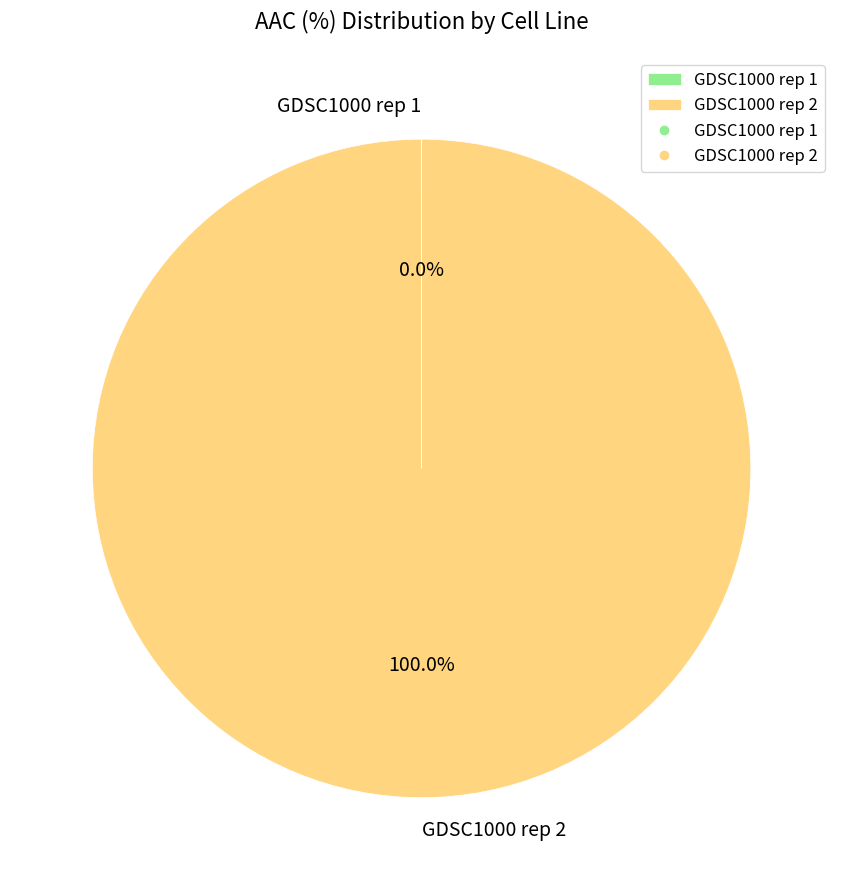

Which slice is the largest?

GDSC1000 rep 2